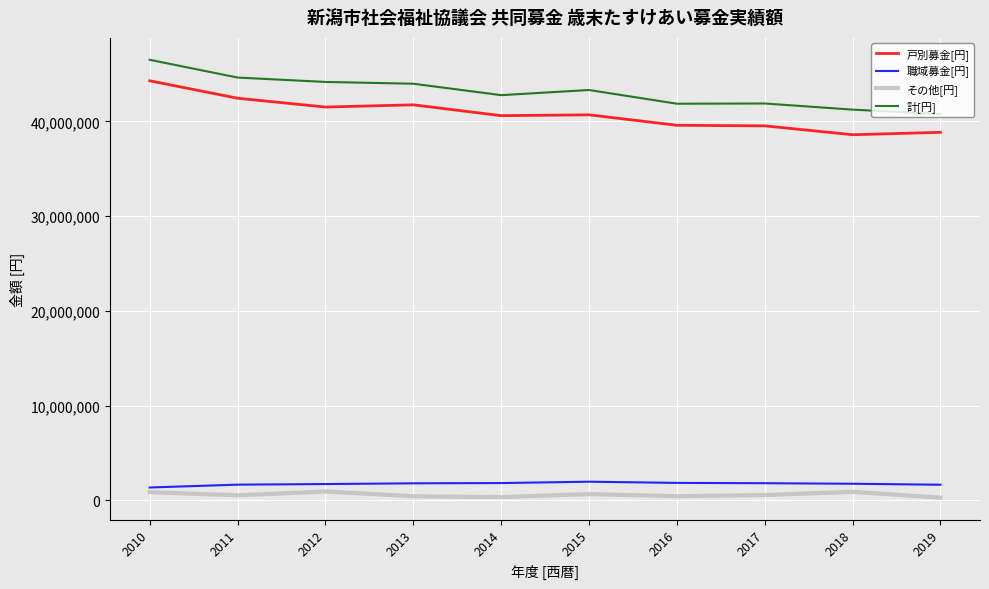

True or false: 戸別募金[円] and その他[円] cross at least once.

False